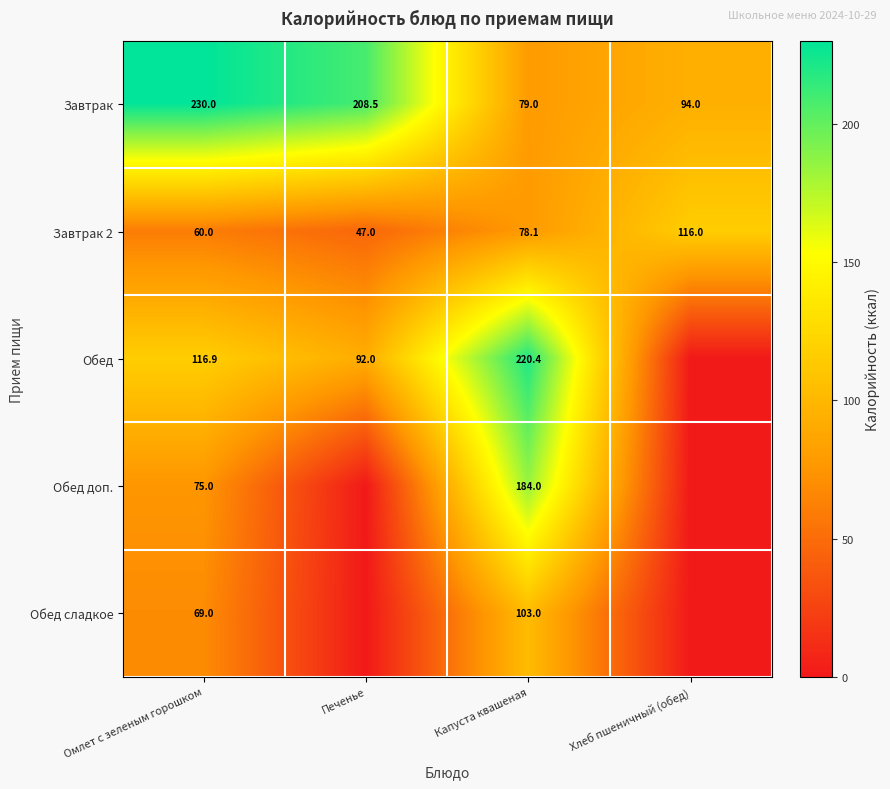

What is the difference between the highest and lowest values at Капуста квашеная?

142.3